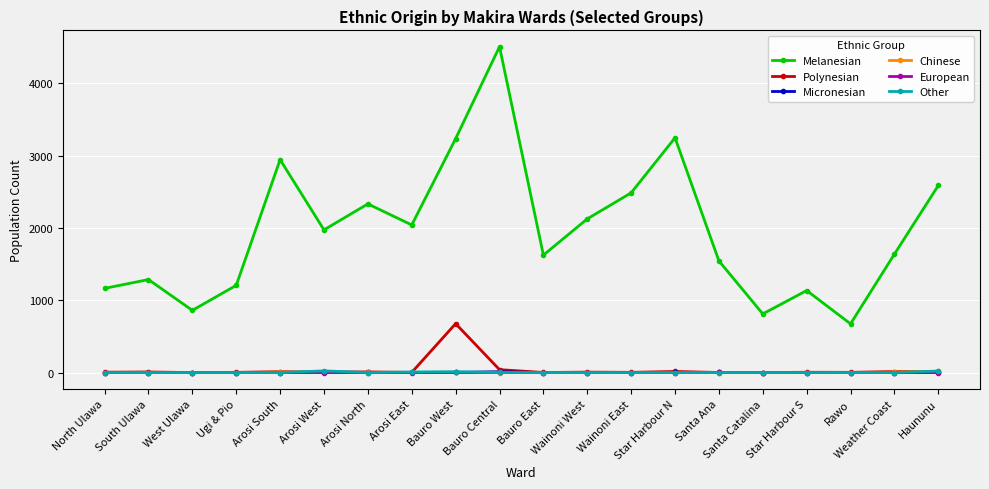

Between Wainoni West and Star Harbour S, which series saw the biggest shift?

Melanesian